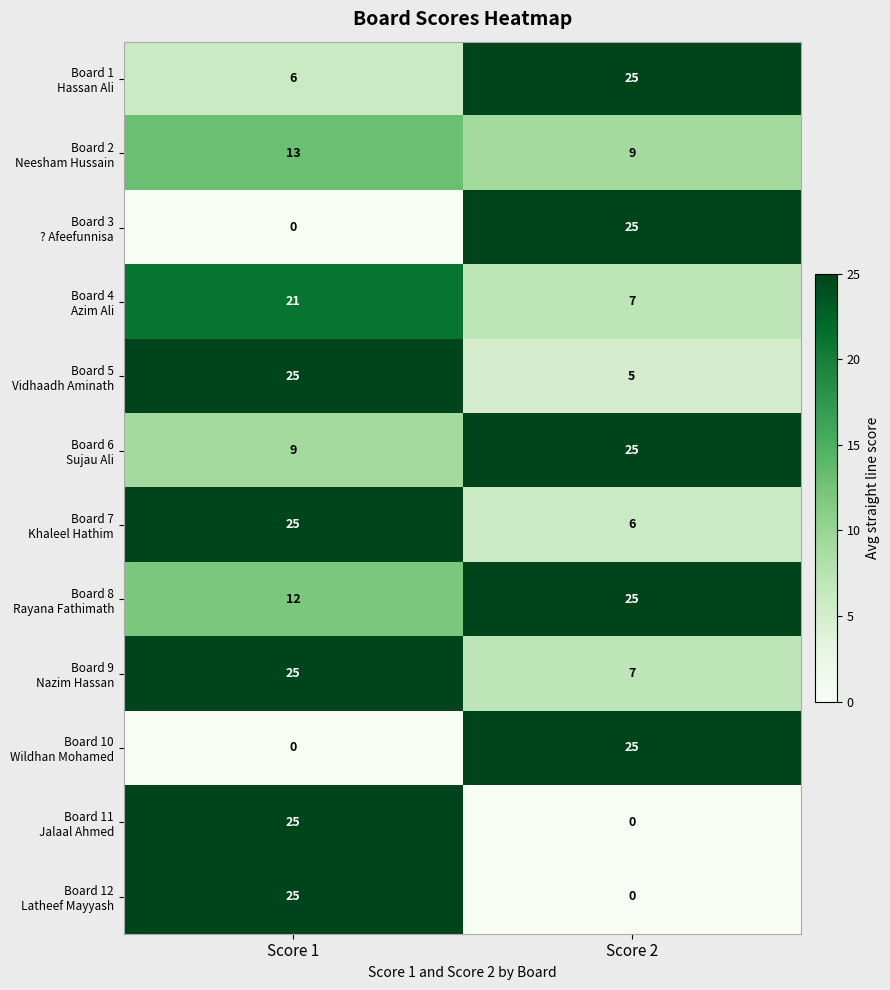

What is the total value across all series at Score 1?

186